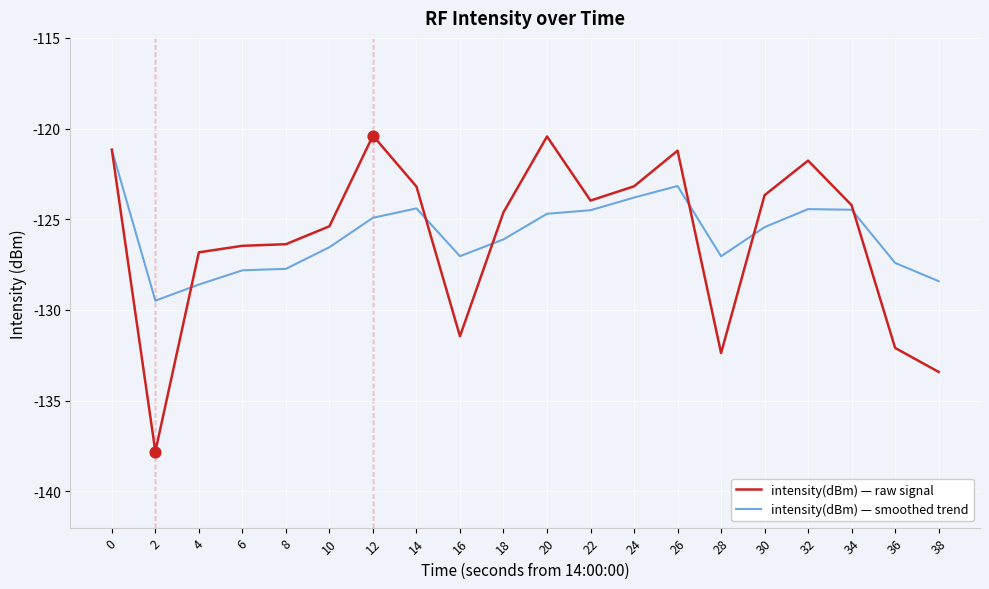

What is the difference between the highest and lowest values at 4?

1.8